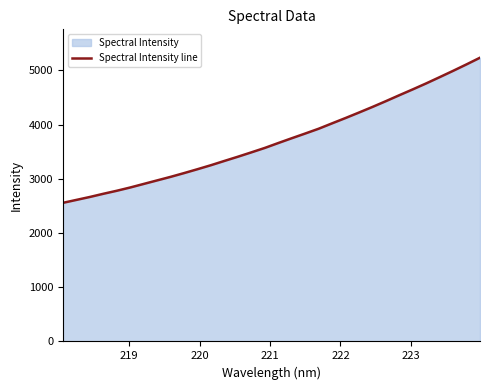

What is the maximum value shown in the chart?

5232.2